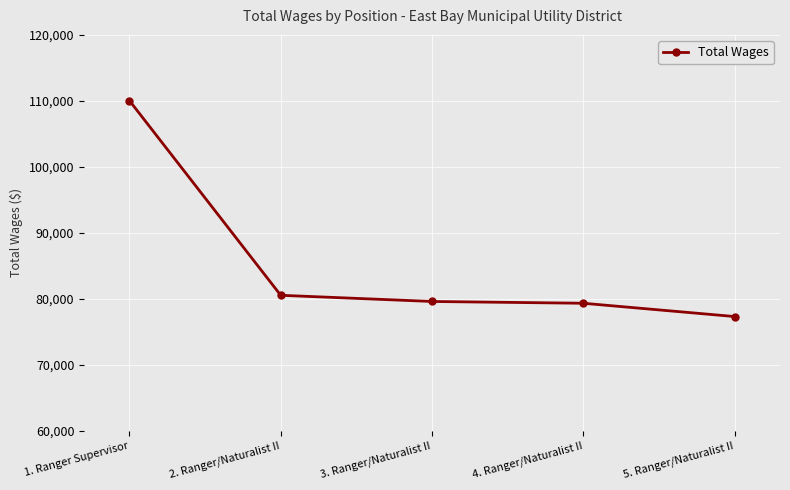

Reading left to right, what are all the values shown in this chart?

110038	80529	79592	79321	77308